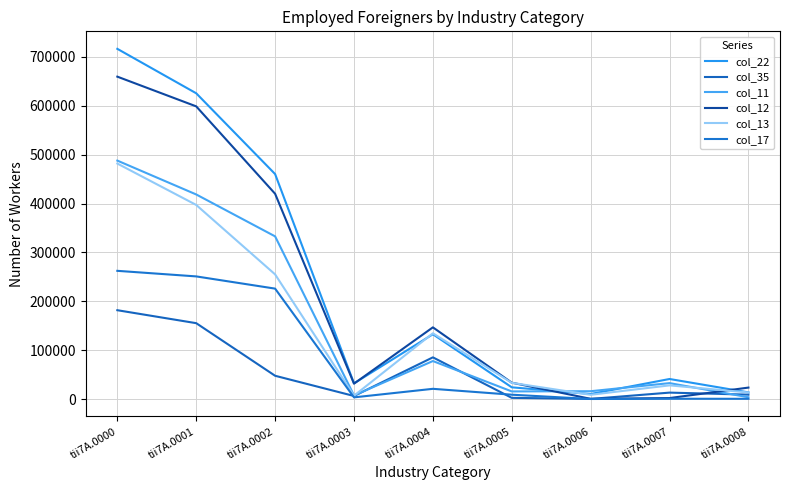

What is the minimum value for col_12?

741